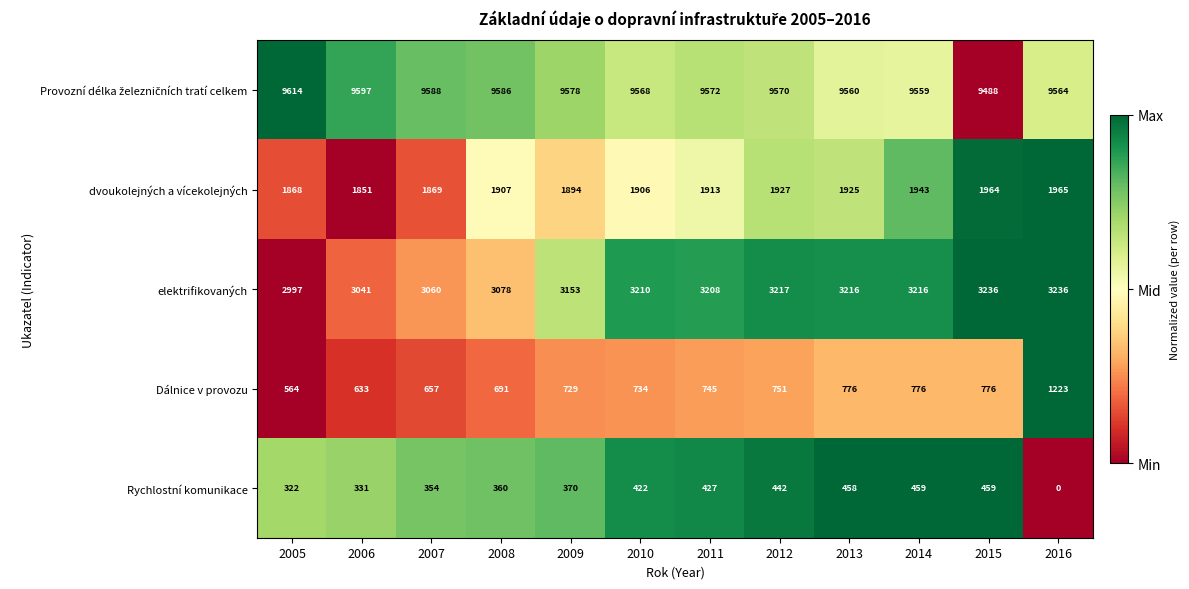

Is the value of Dálnice v provozu at 2011 greater than the value of Rychlostní komunikace at 2007?

Yes